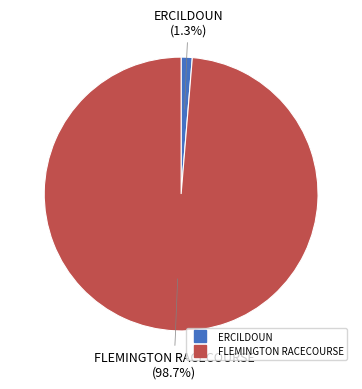

What is the smallest slice in the pie chart?

ERCILDOUN